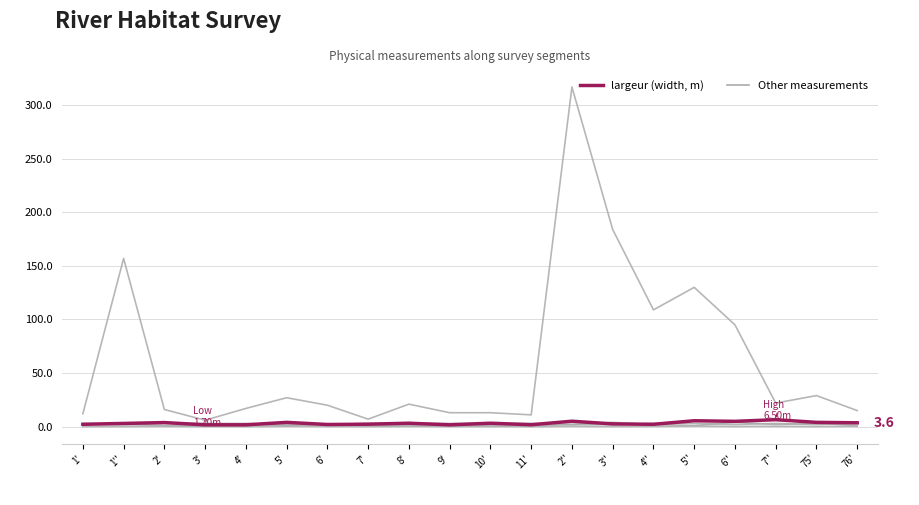

Does the chart have visible grid lines?

Yes